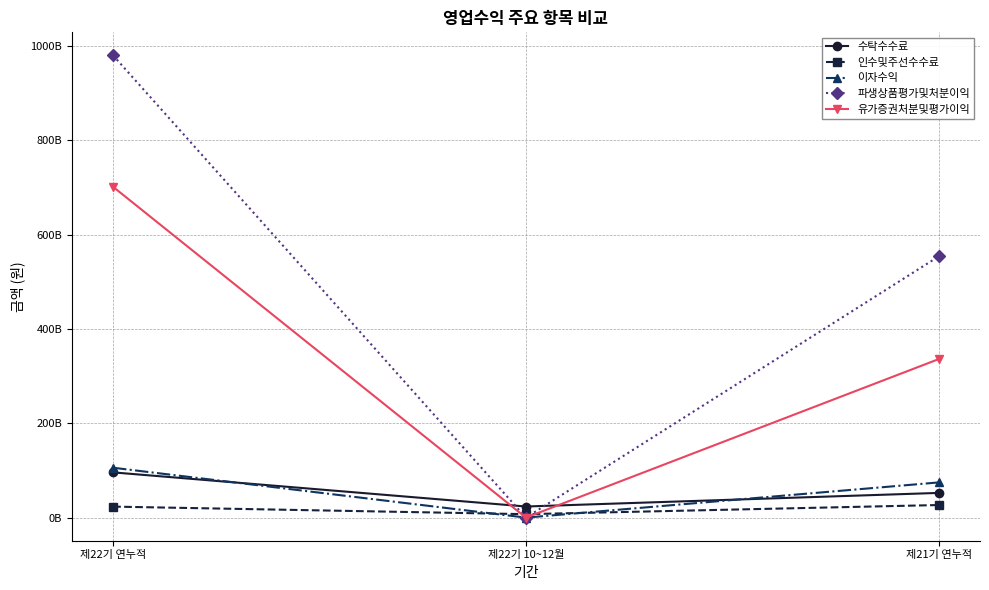

What is the greatest value displayed?

980092439620